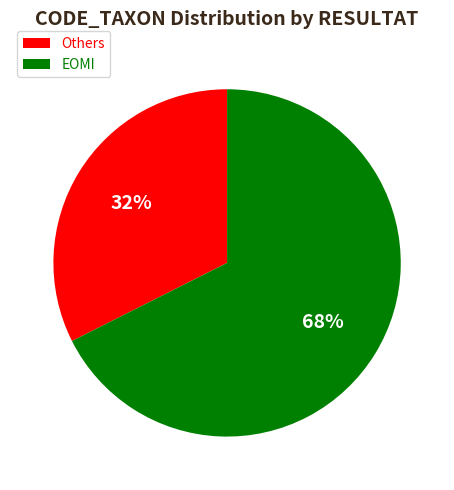

Do Others and EOMI together represent more than half of the pie?

Yes